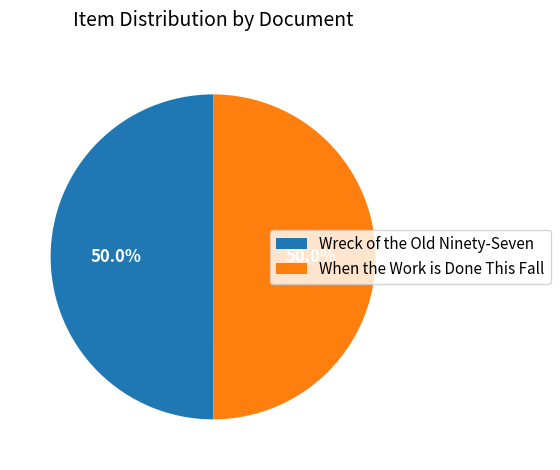

To the nearest percent, what percentage of the pie is Wreck of the Old Ninety-Seven?

50%